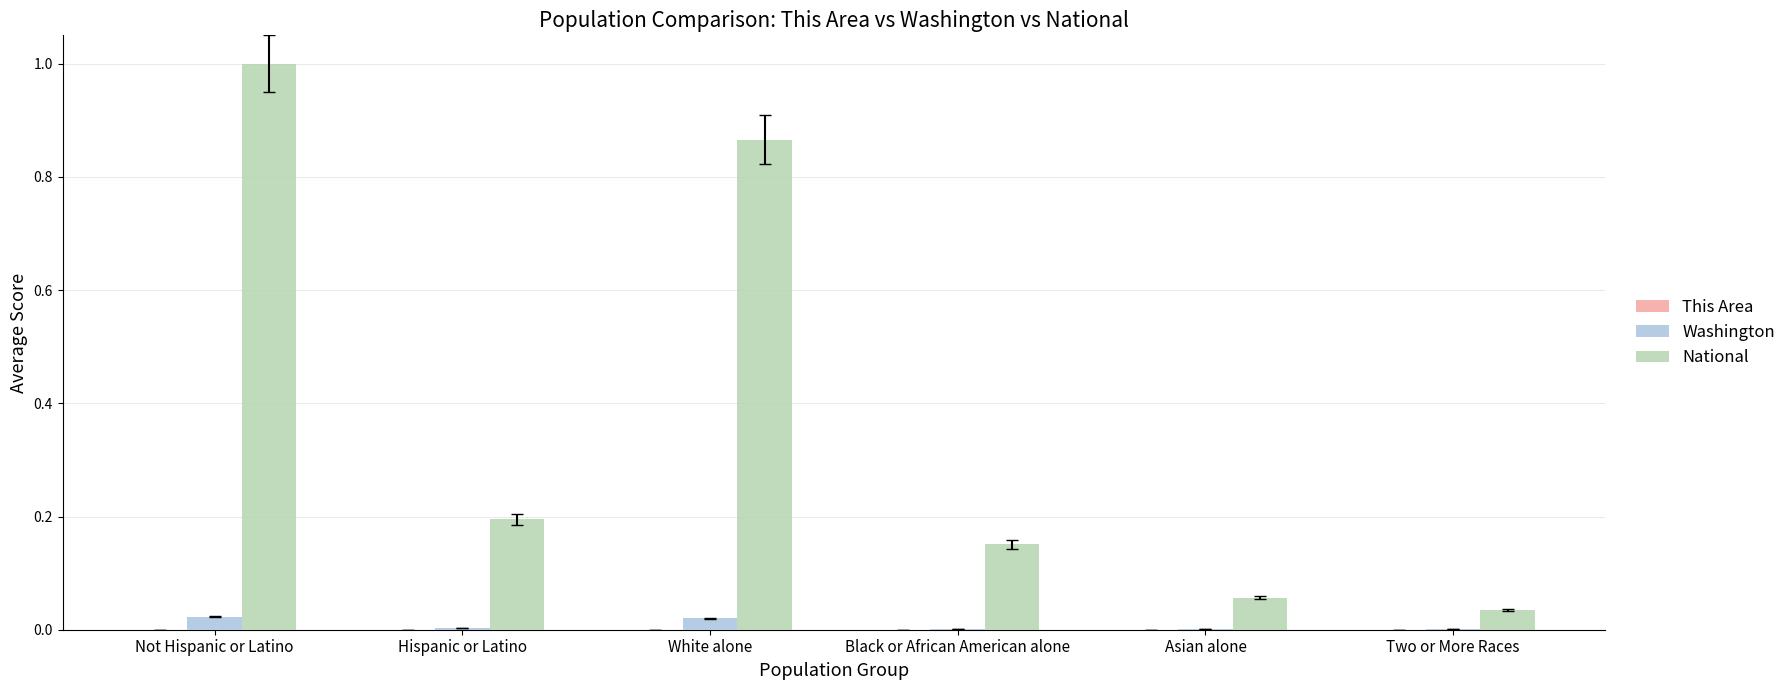

At which category is the sum across all series the highest?

Not Hispanic or Latino